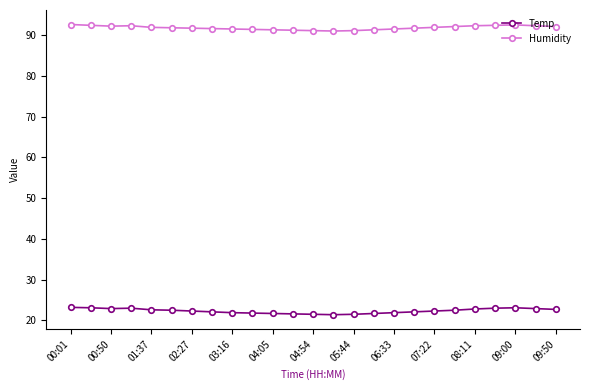

What is the value of the Humidity point at the 13th from the left?

91.1